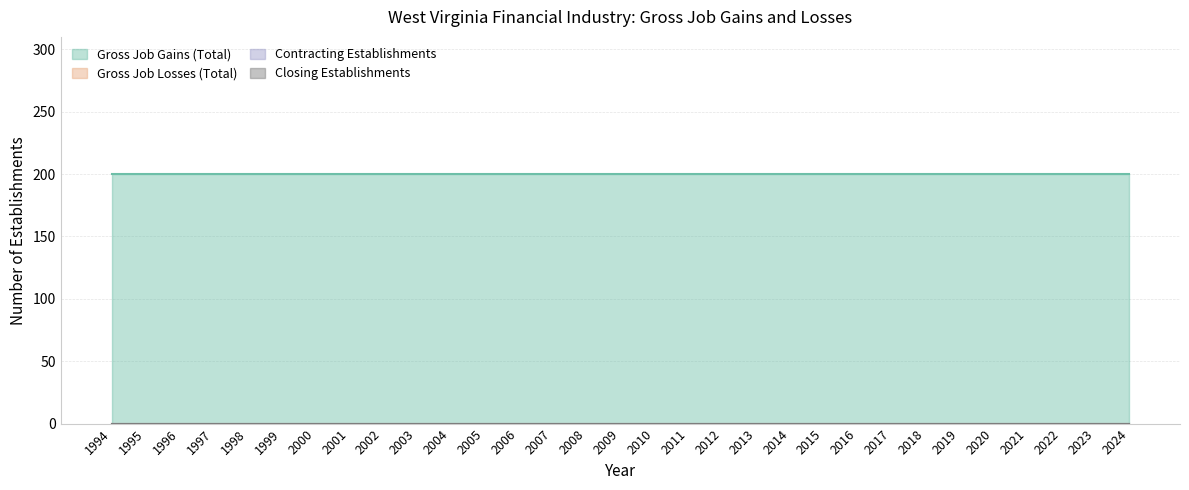

Which category has the lowest value across all series?

1994